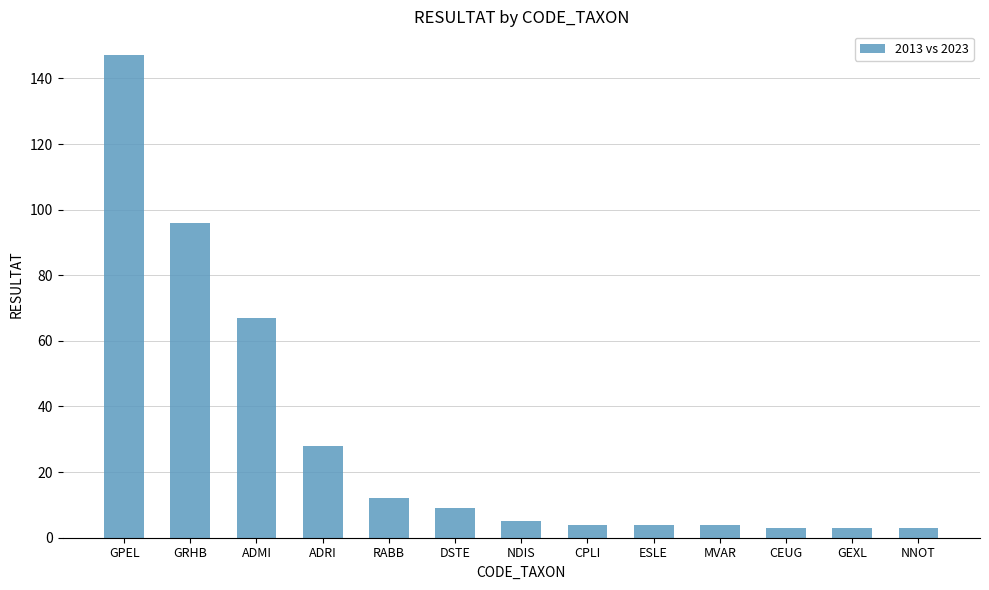

What is the difference between the values at NDIS and GPEL?

142